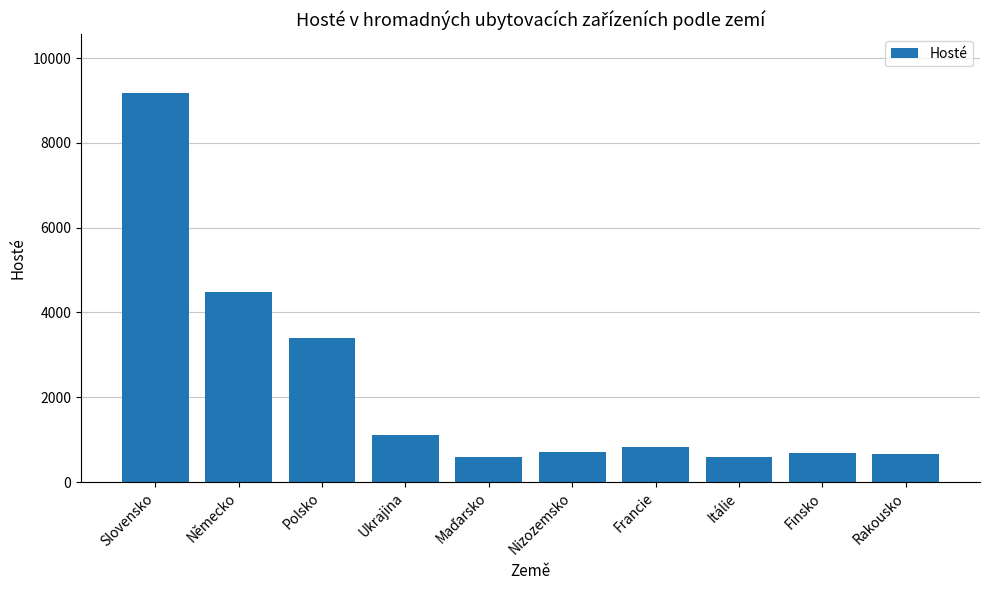

What position from the left is Rakousko?

10